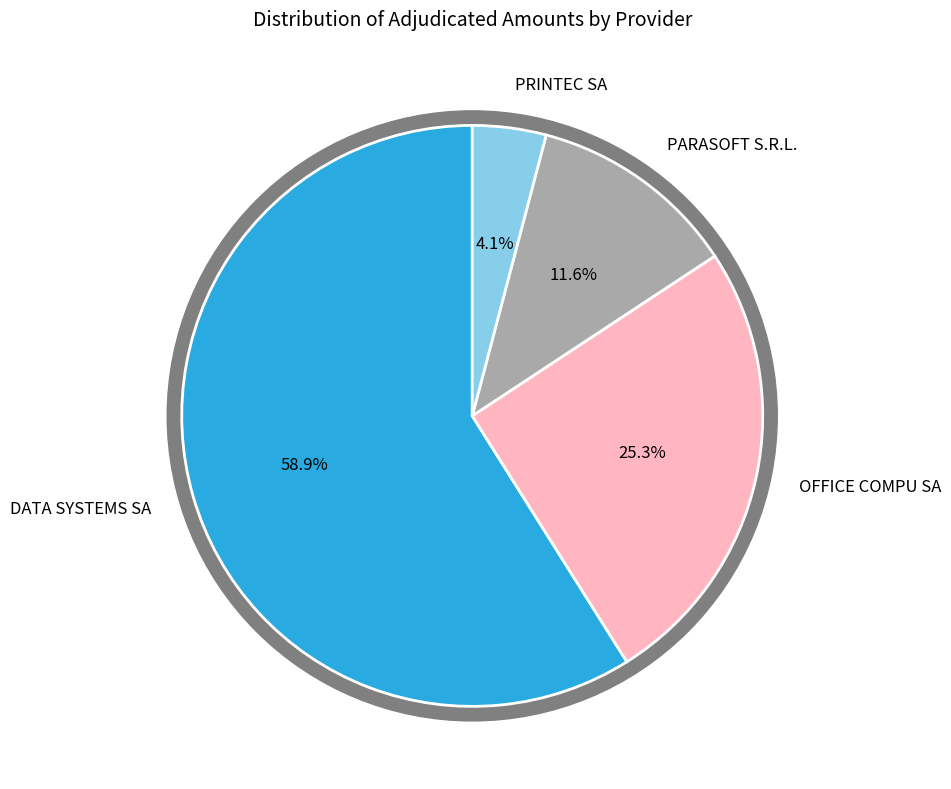

To the nearest percent, what portion does PRINTEC SA represent?

4%